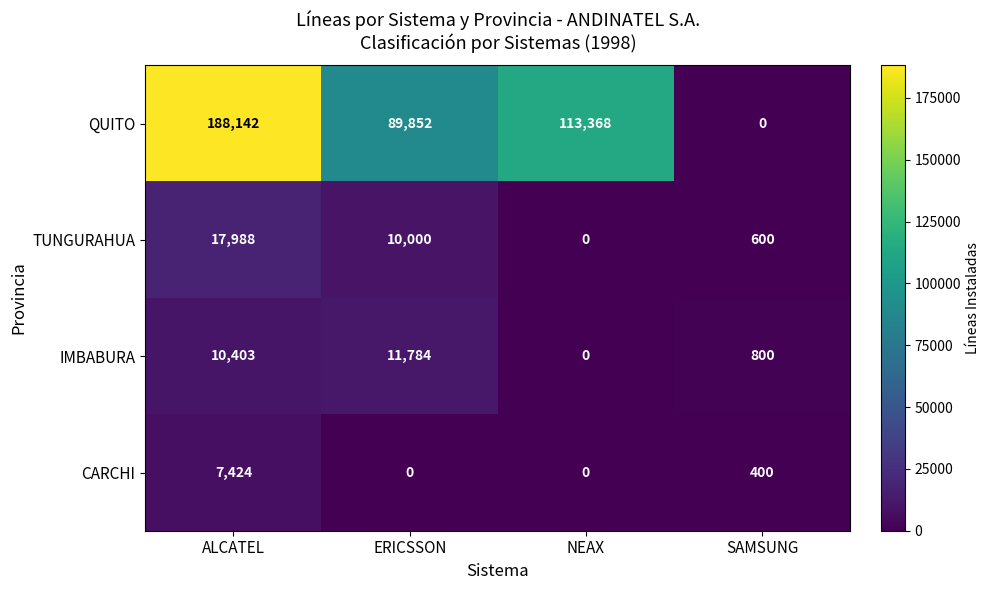

Count the number of data series in this chart.

4